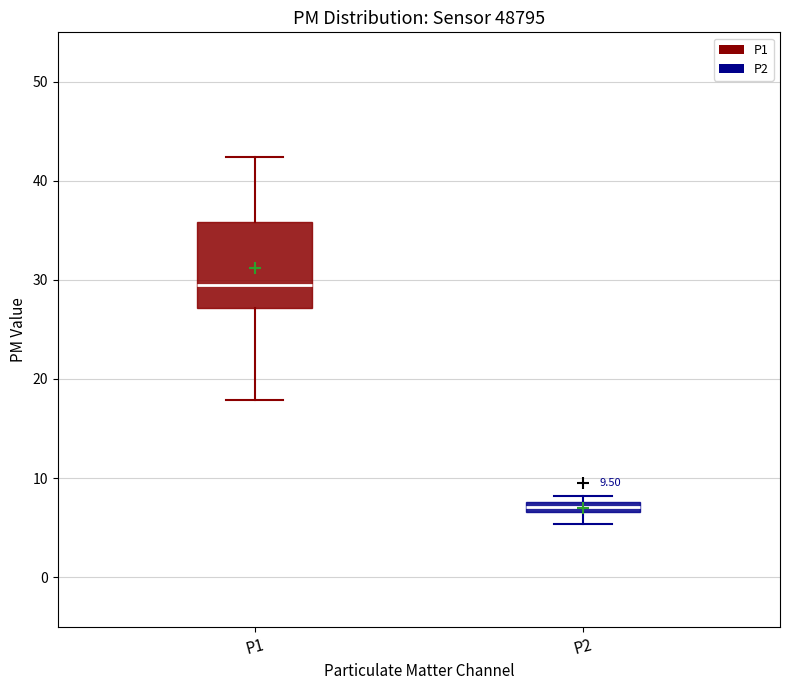

Comparing the boxes themselves (not the whiskers), which one is the tallest?

P1